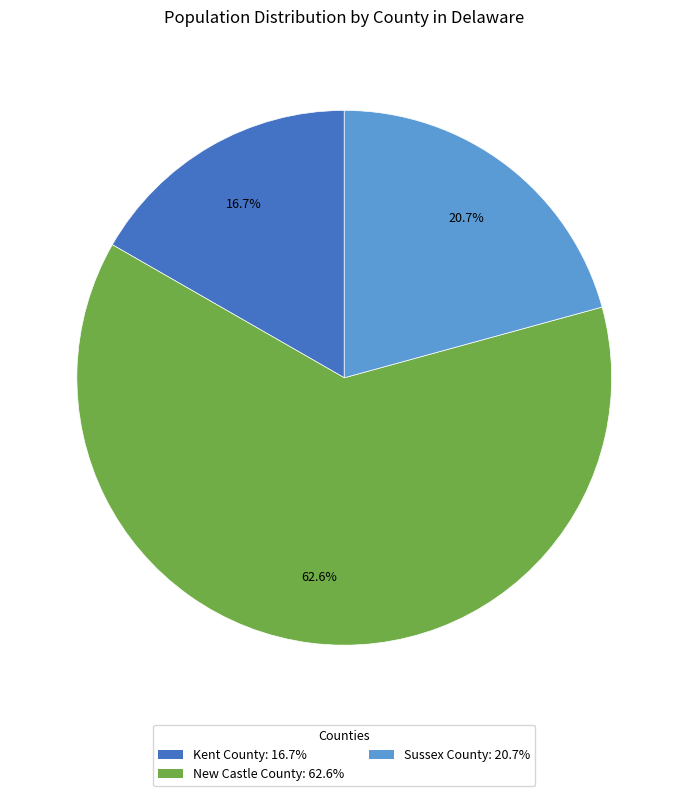

To the nearest percent, what is the difference between the Kent County and Sussex County slice percentages?

4%